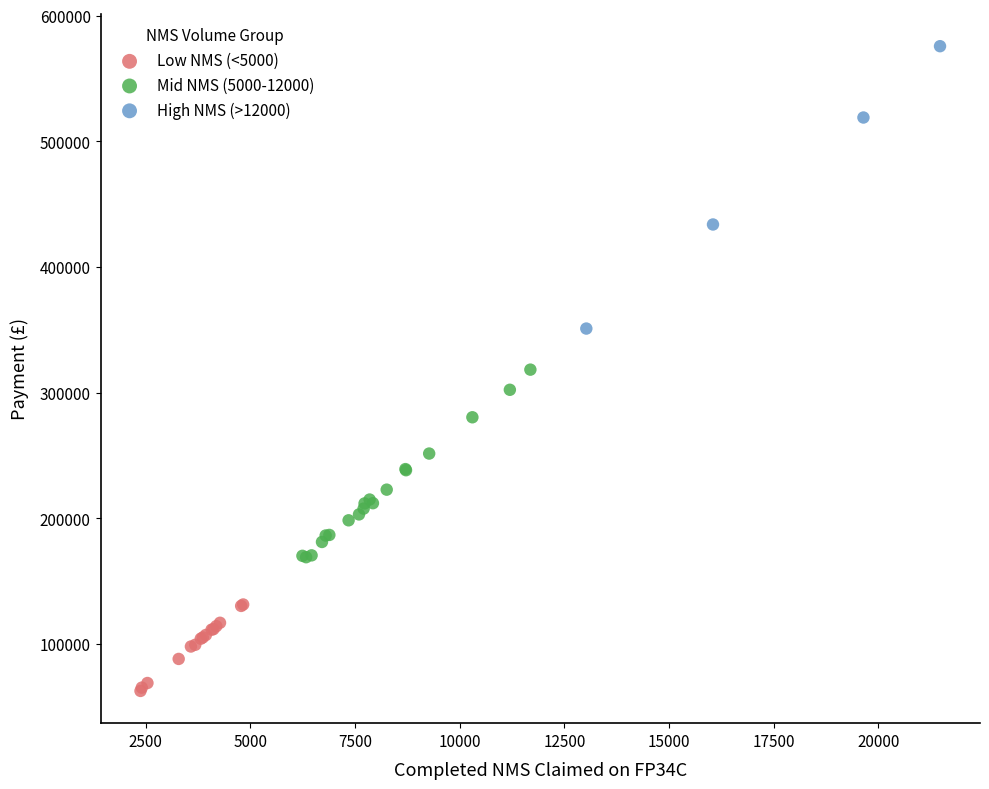

Which series has the widest spread of Y values?

High NMS (>12000)